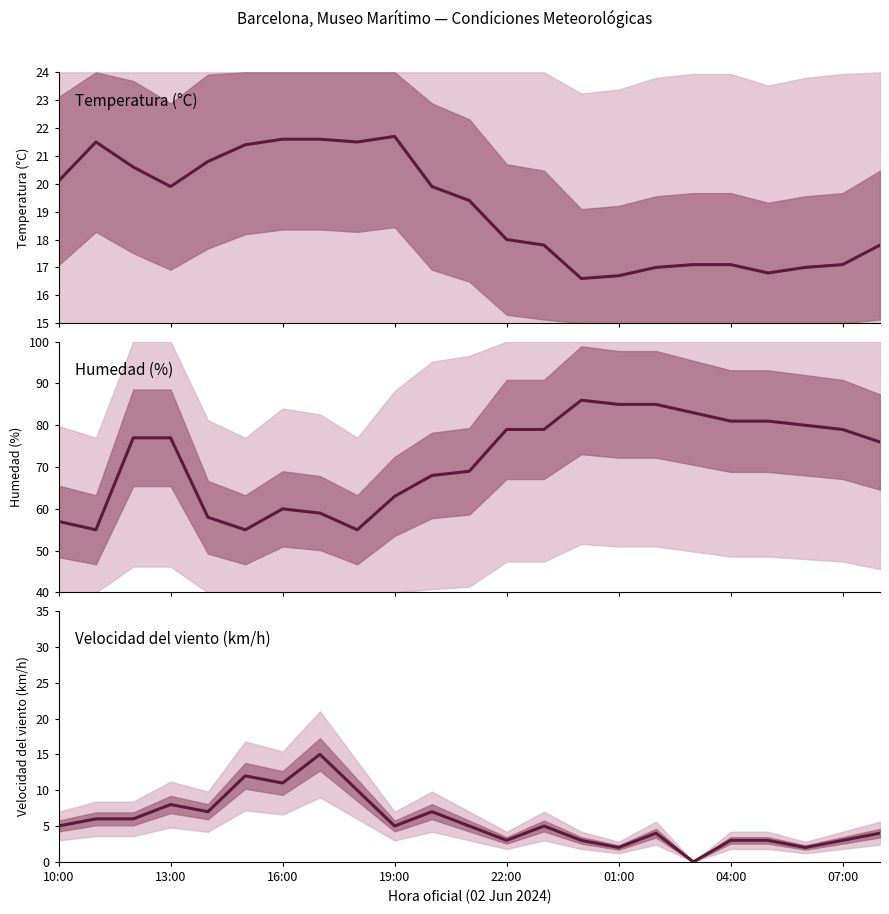

True or false: Humedad (%) has a value of 81.0 at 19.

True